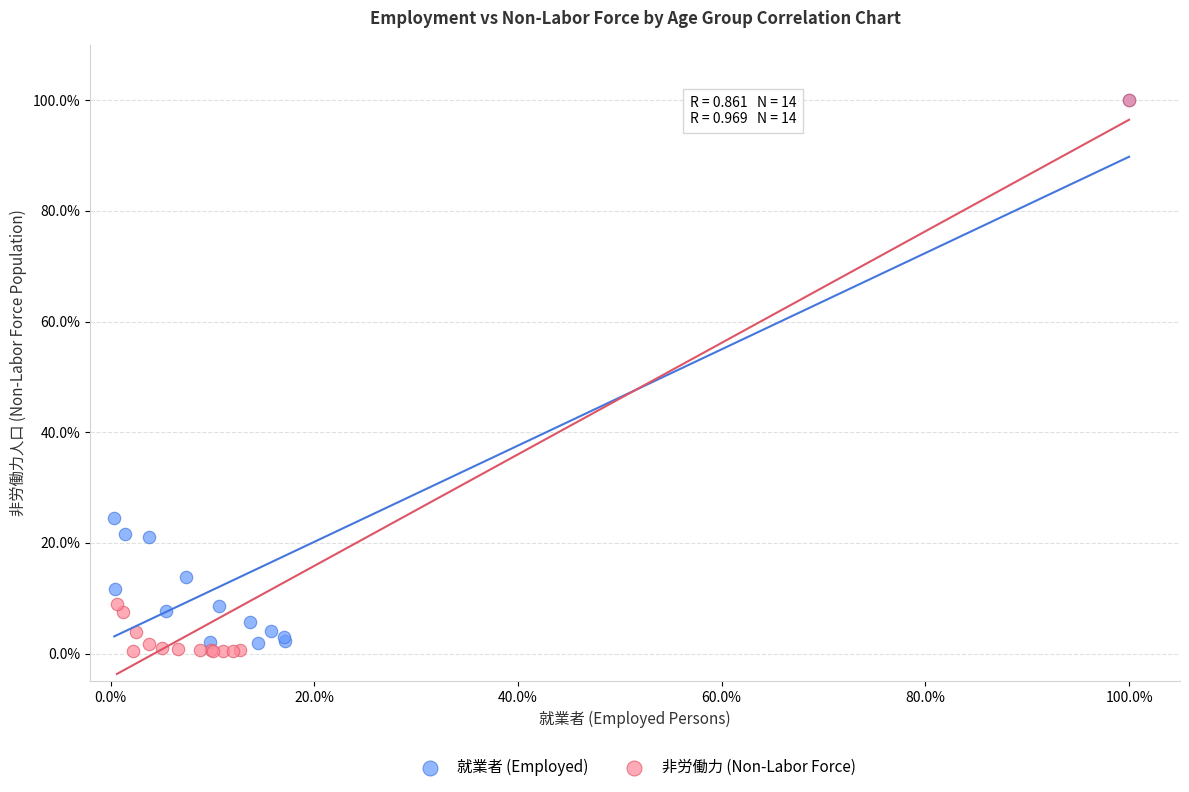

Which series has the largest Y range (max minus min)?

非労働力 (Non-Labor Force)